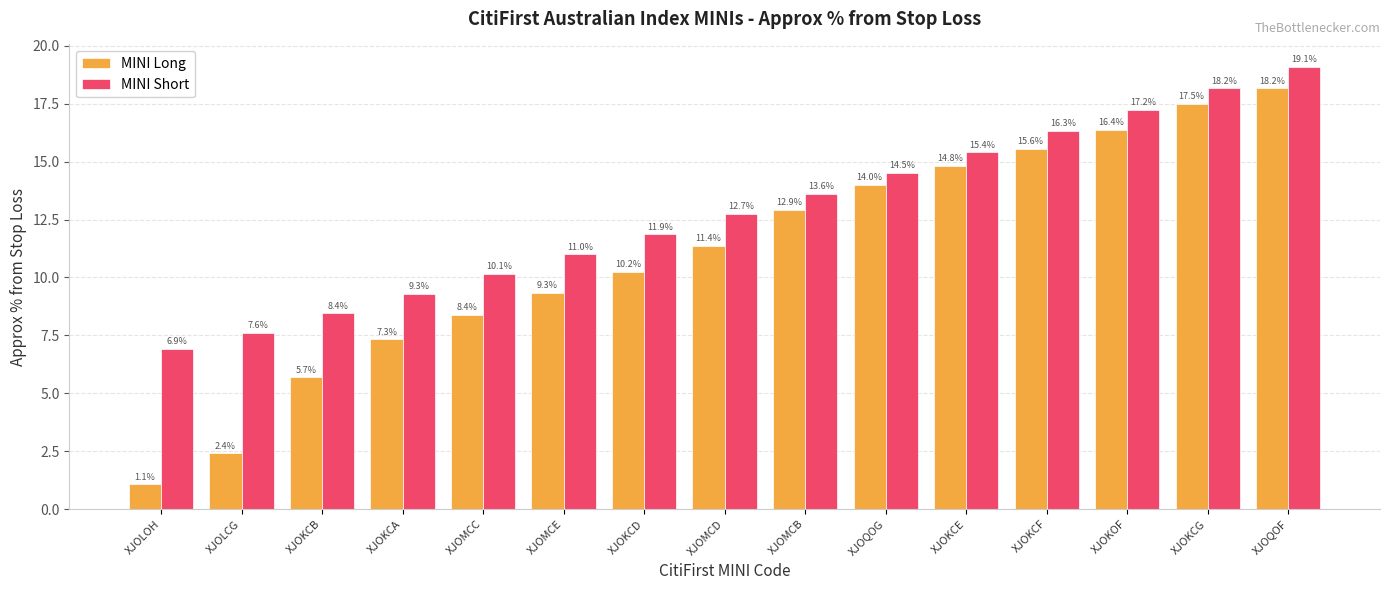

What are all the series names shown in the legend?

MINI Long, MINI Short